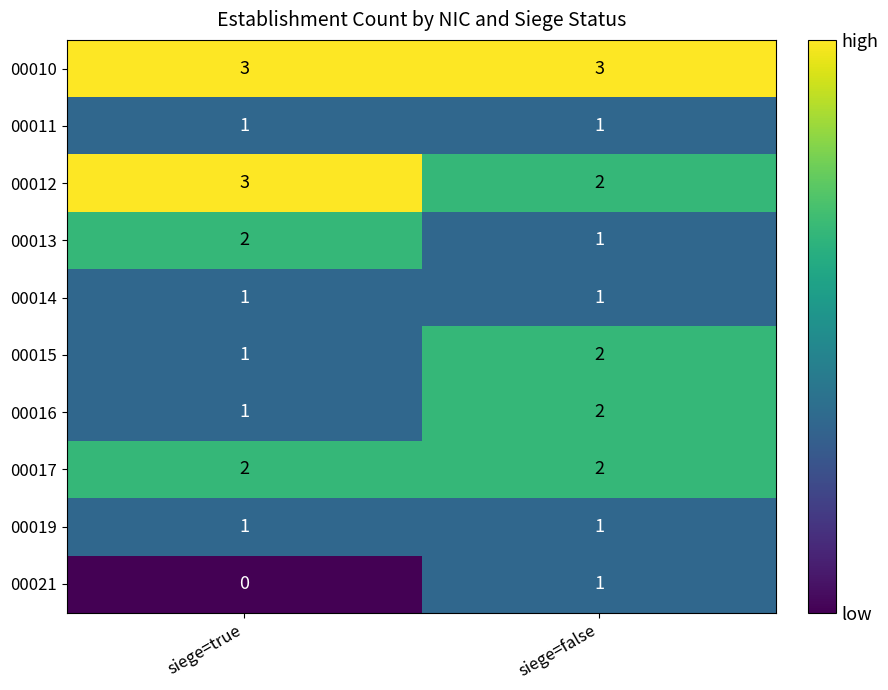

List the series in order of their peak value, highest first.

00010, 00012, 00013, 00015, 00016, 00017, 00011, 00014, 00019, 00021